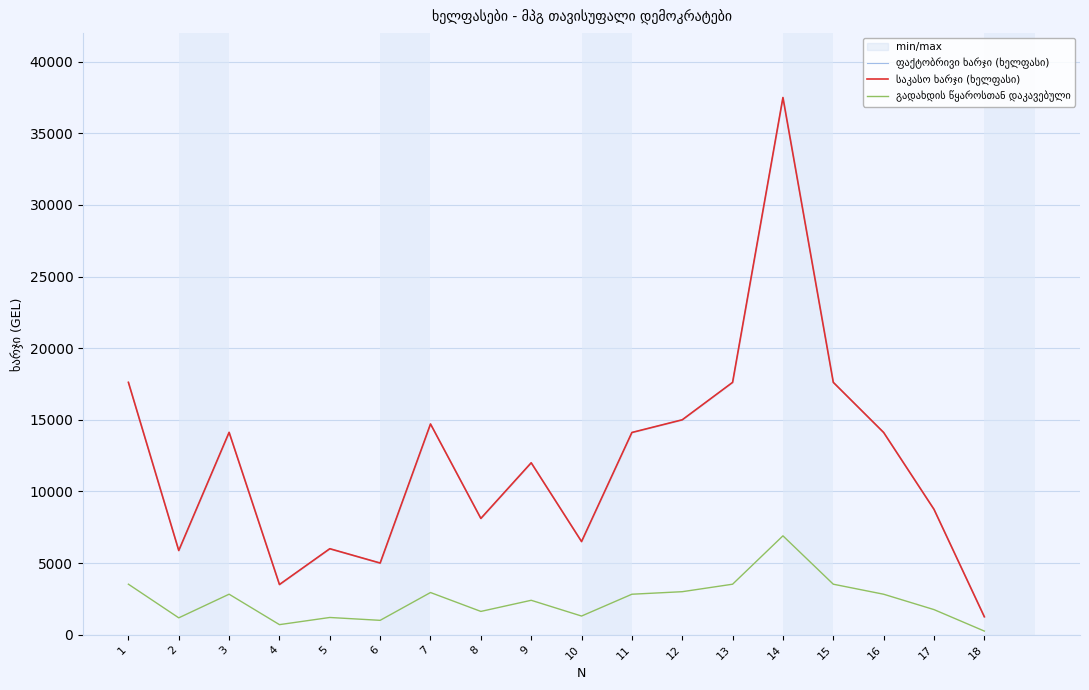

How many lines are shown in the chart?

3